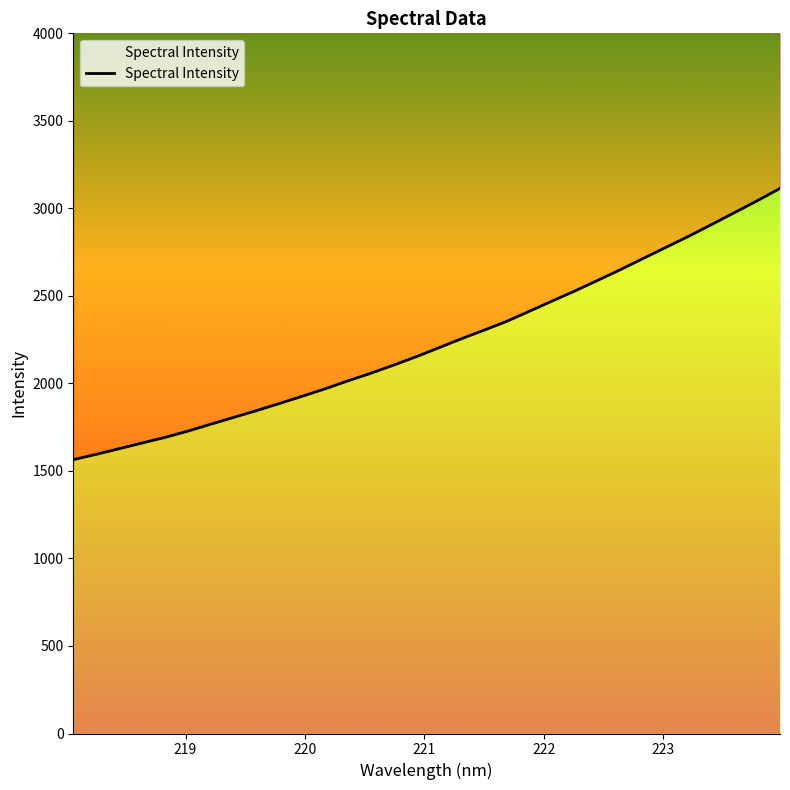

The value at 26 is 1398.5. True or false?

False